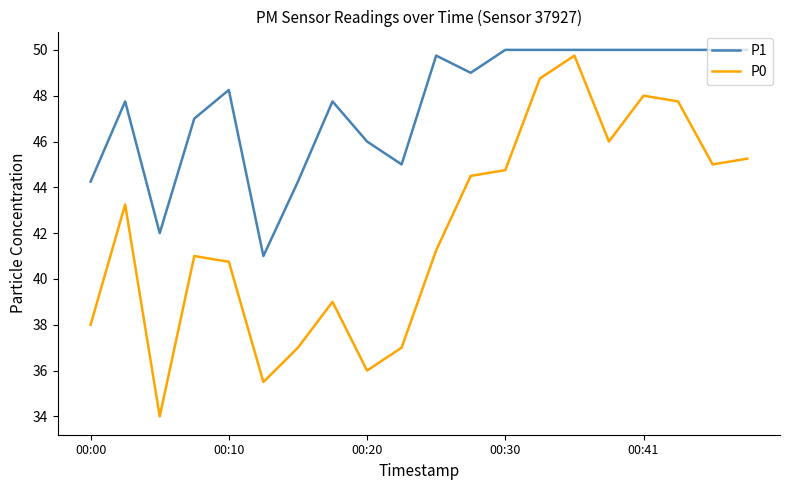

In P0, how many points are higher than both neighbors (excluding endpoints)?

5